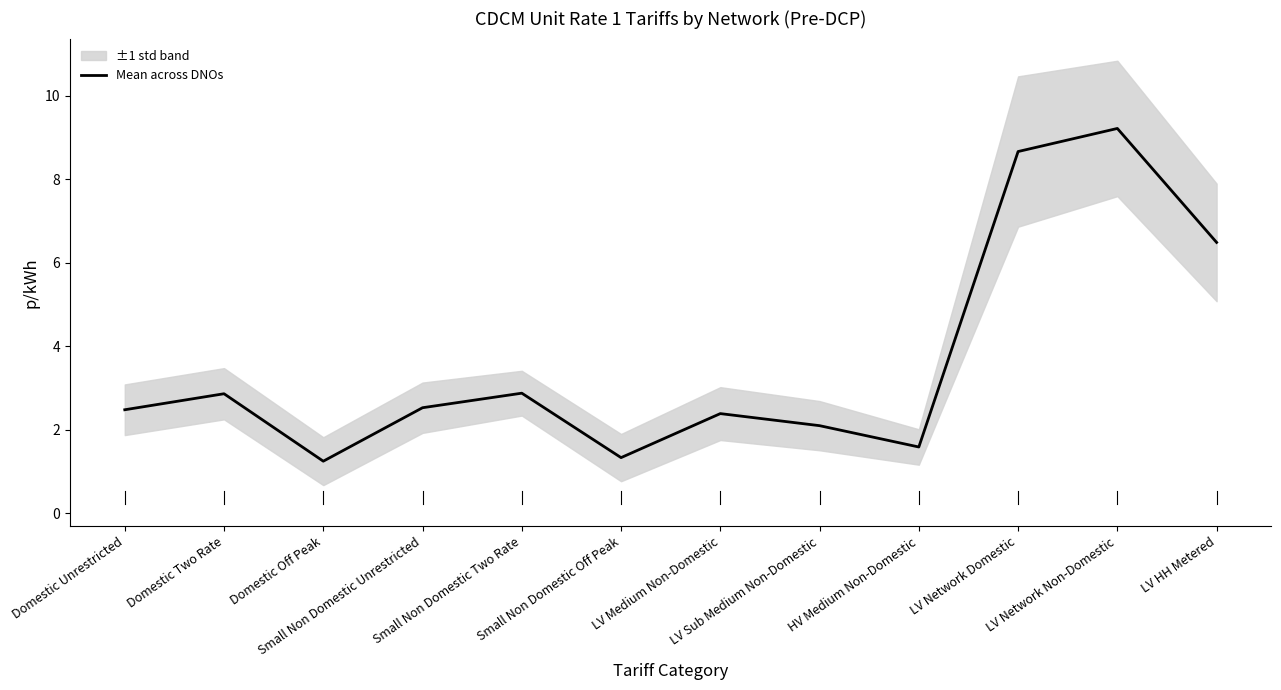

What is the sum of the values at Domestic Off Peak and Small Non Domestic Unrestricted?

3.8